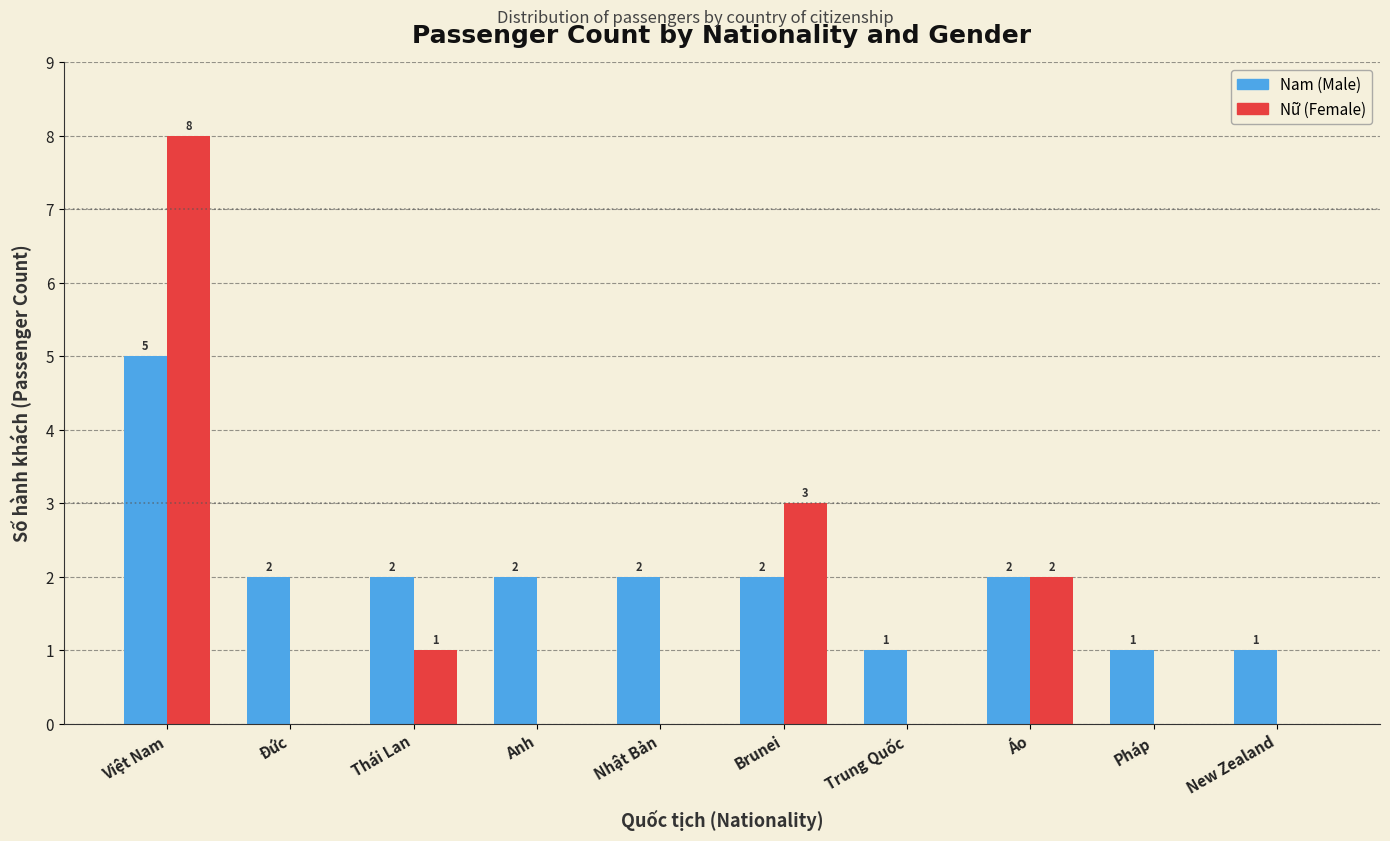

What is the total value across all series at Brunei?

5